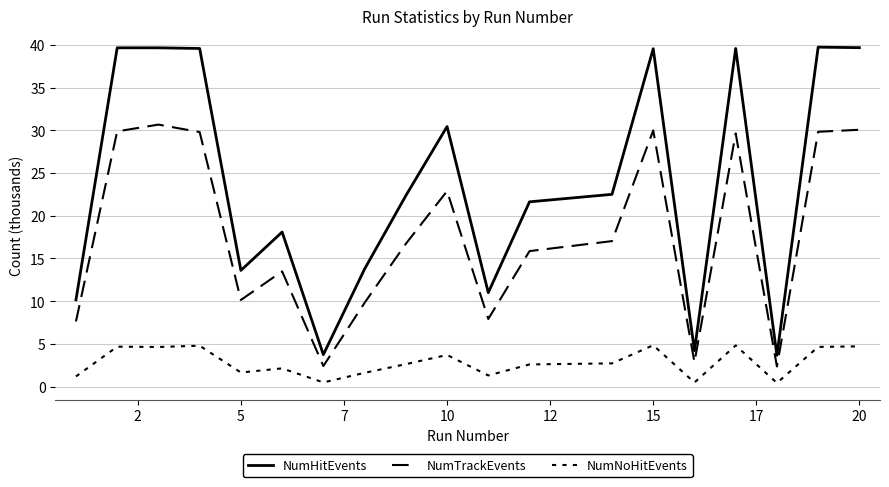

At which category does NumHitEvents reach its first local peak?

2